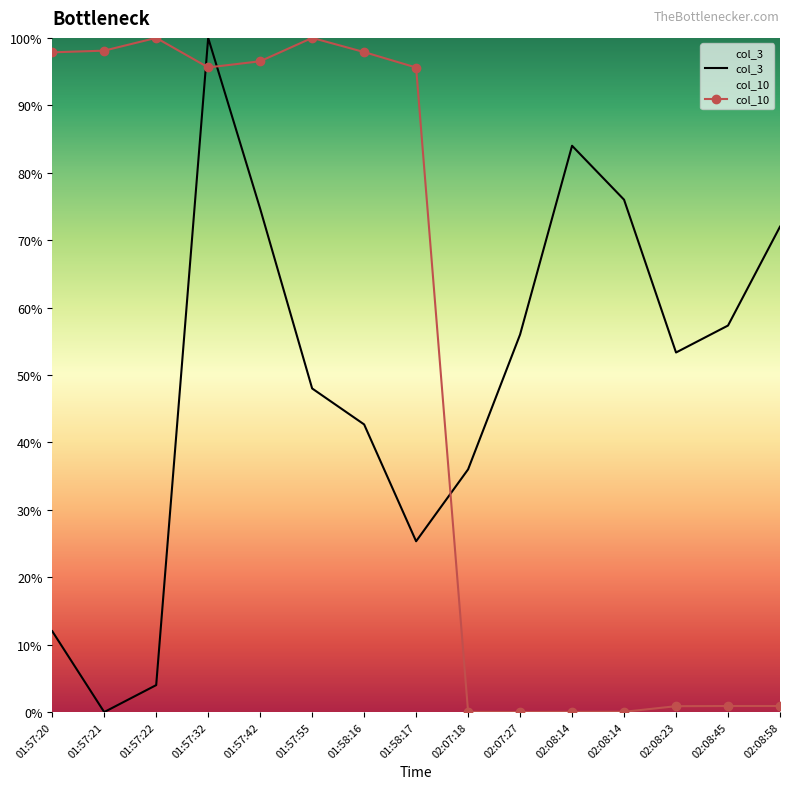

Which series ends up on top after the final intersection of col_3 and col_10?

col_3